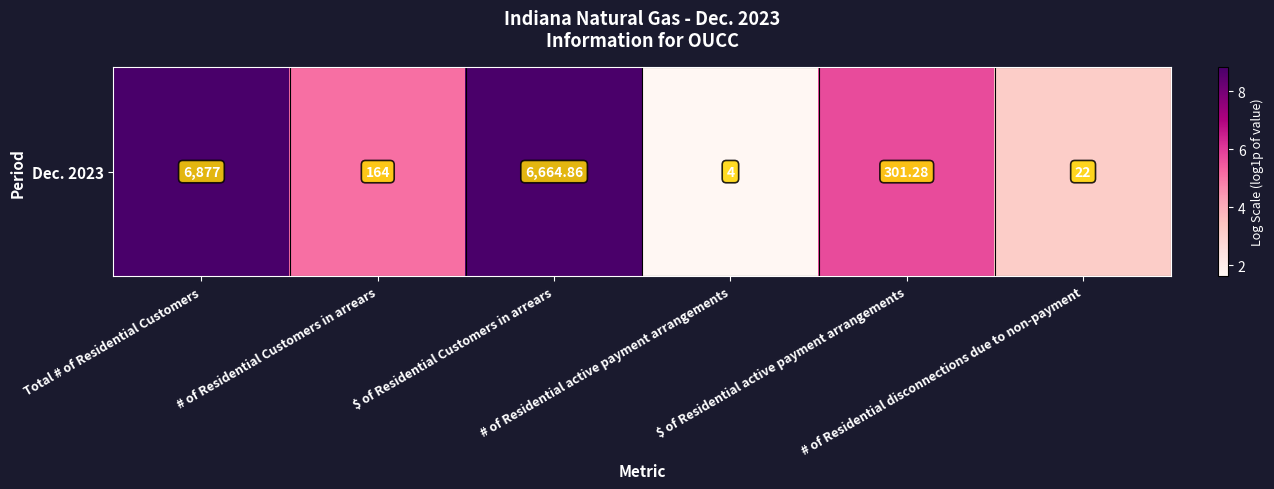

What is the difference between the maximum and second lowest values?

5.7